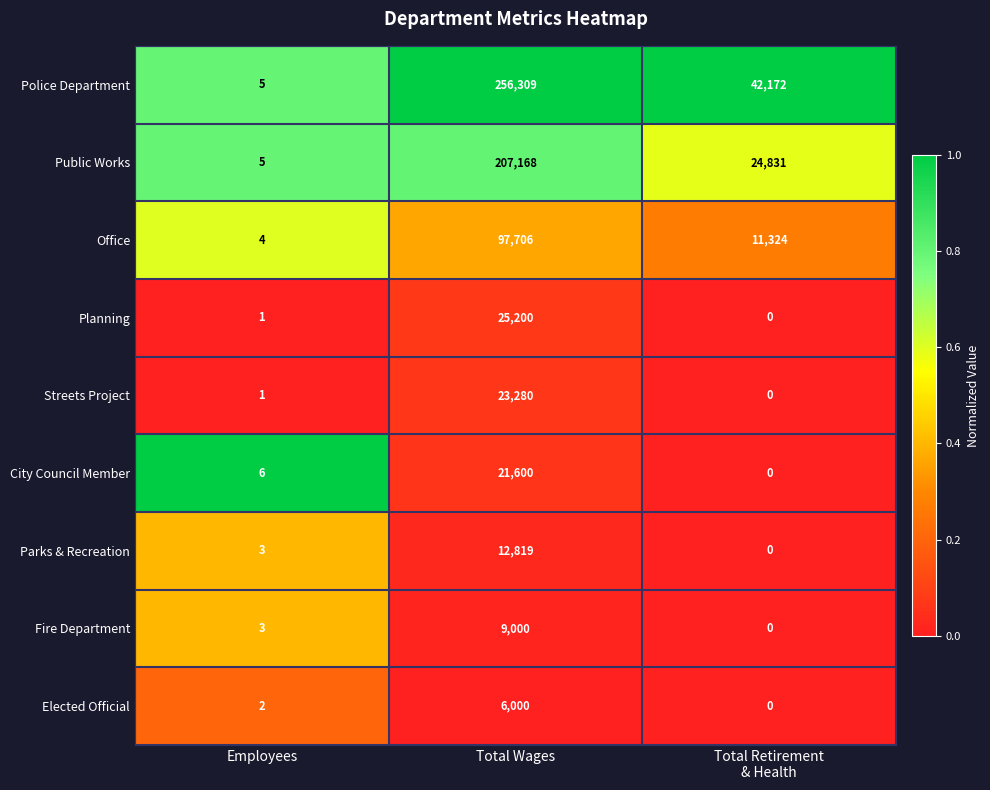

Which series has the widest spread of values?

Police Department